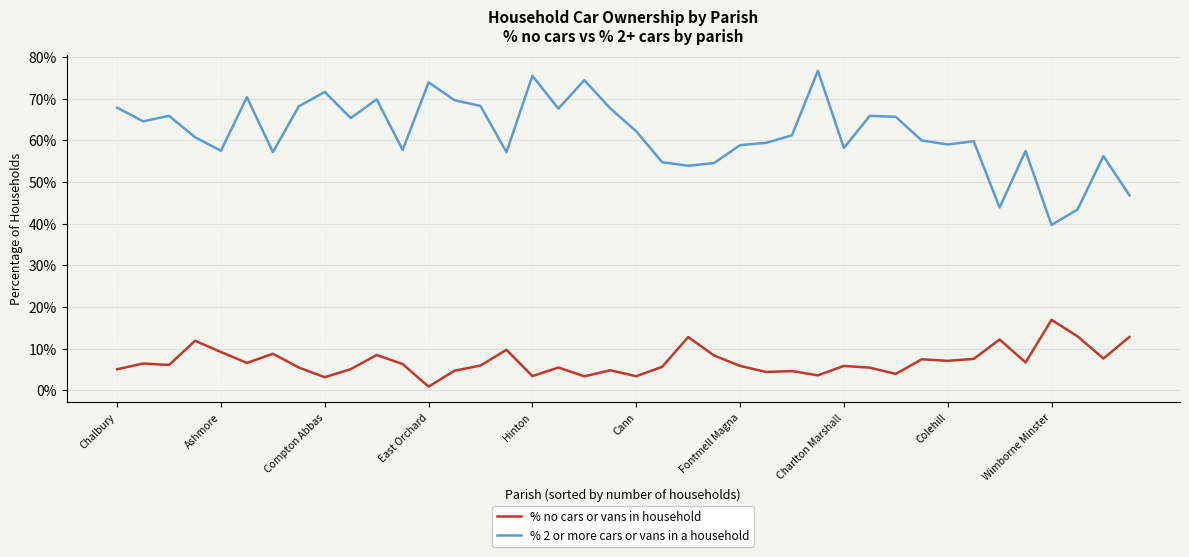

Which series has the largest total across all categories?

% 2 or more cars or vans in a household